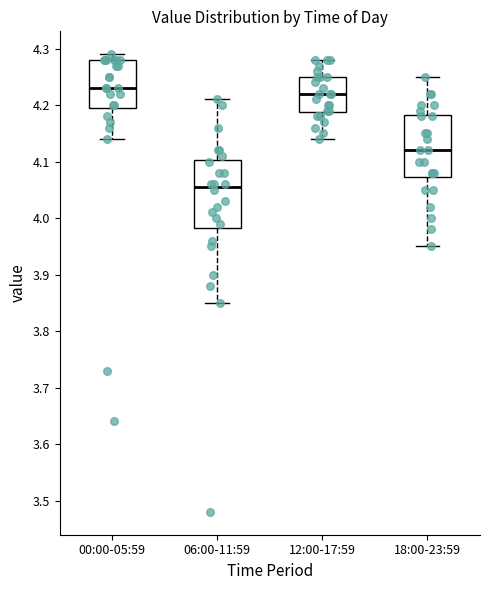

Reading left to right, transcribe this box plot: for each box, give where its median line is, the range the box spans, and where its two whiskers end, as read against the y-axis. The values are not printed on the chart, so give them approximately, as read against the axis.

00:00-05:59: median 4.23, box 4.20 to 4.28, whiskers 4.14 to 4.29
06:00-11:59: median 4.06, box 3.98 to 4.10, whiskers 3.85 to 4.21
12:00-17:59: median 4.22, box 4.19 to 4.25, whiskers 4.14 to 4.28
18:00-23:59: median 4.12, box 4.07 to 4.18, whiskers 3.95 to 4.25